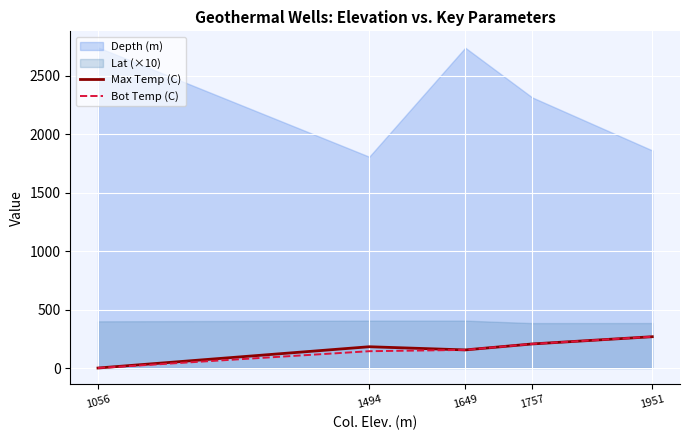

True or false: Bot Temp (C) has more than 1 interior local peaks.

False